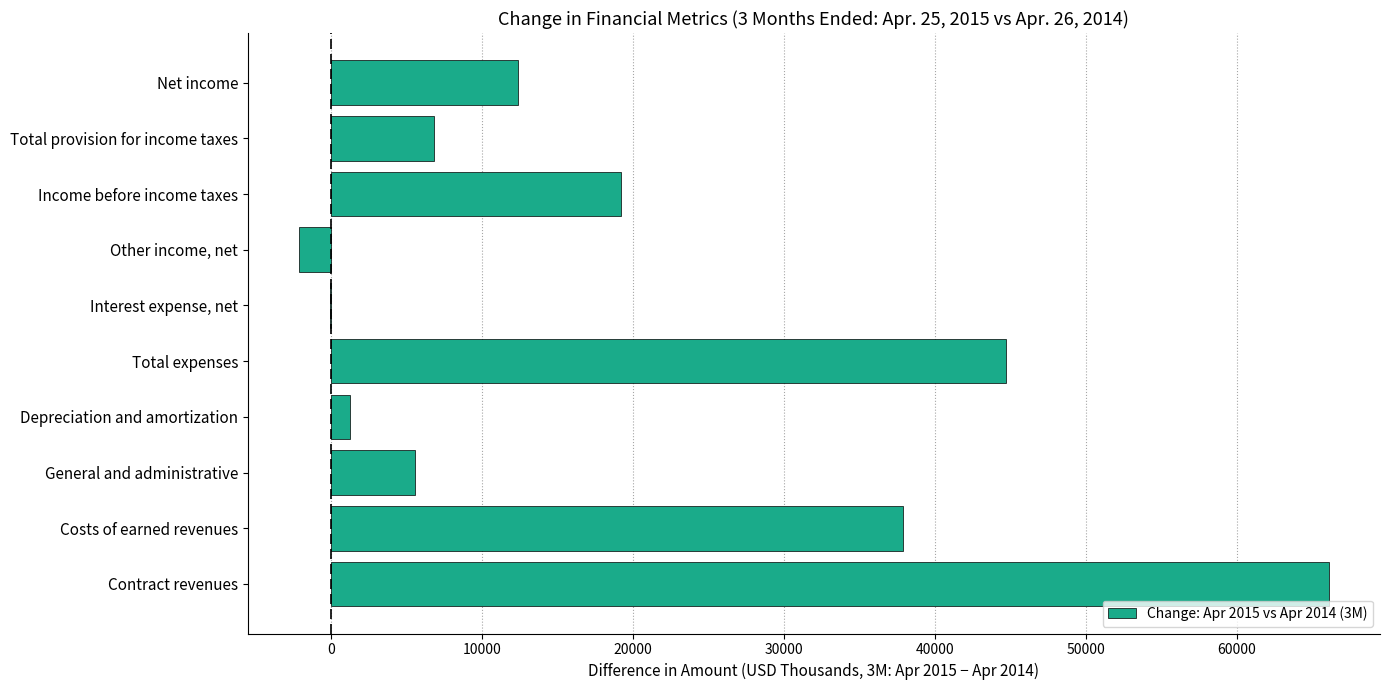

Does the chart contain stacked bars?

No